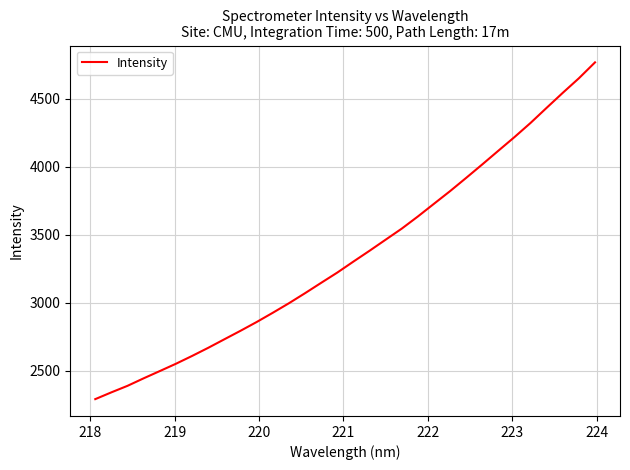

What is the smallest value displayed?

2290.1